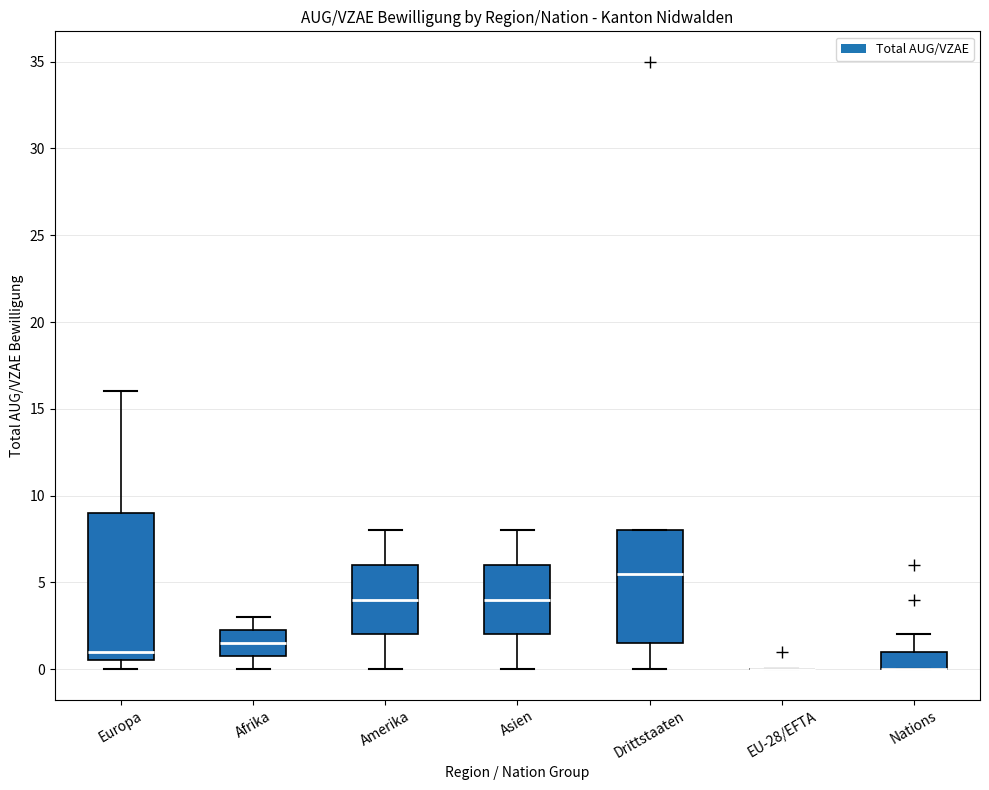

Which box is the tallest, from its lower edge to its upper edge?

Europa